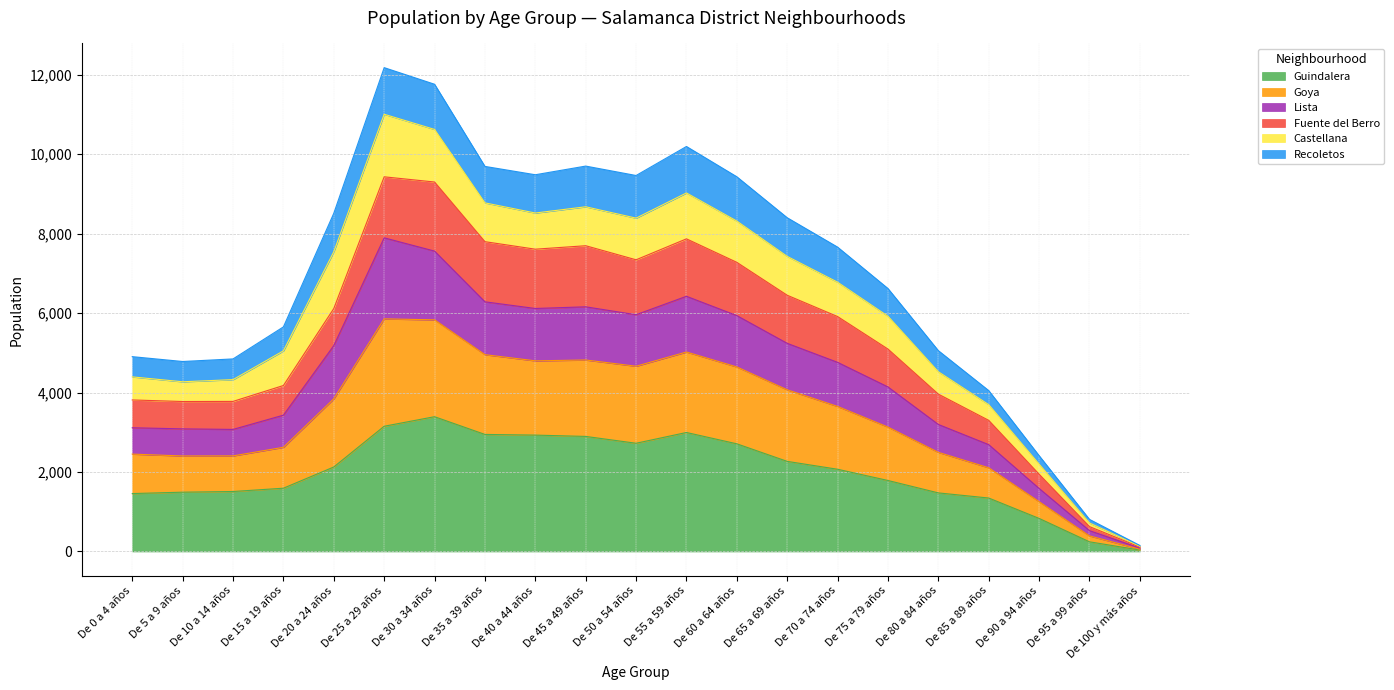

What is the maximum value for Guindalera?

3391